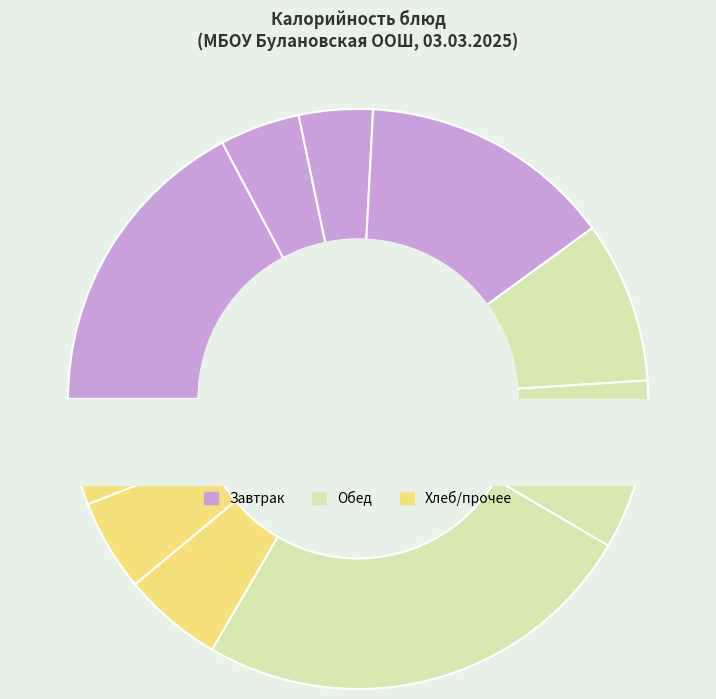

Does any single category account for the majority?

No